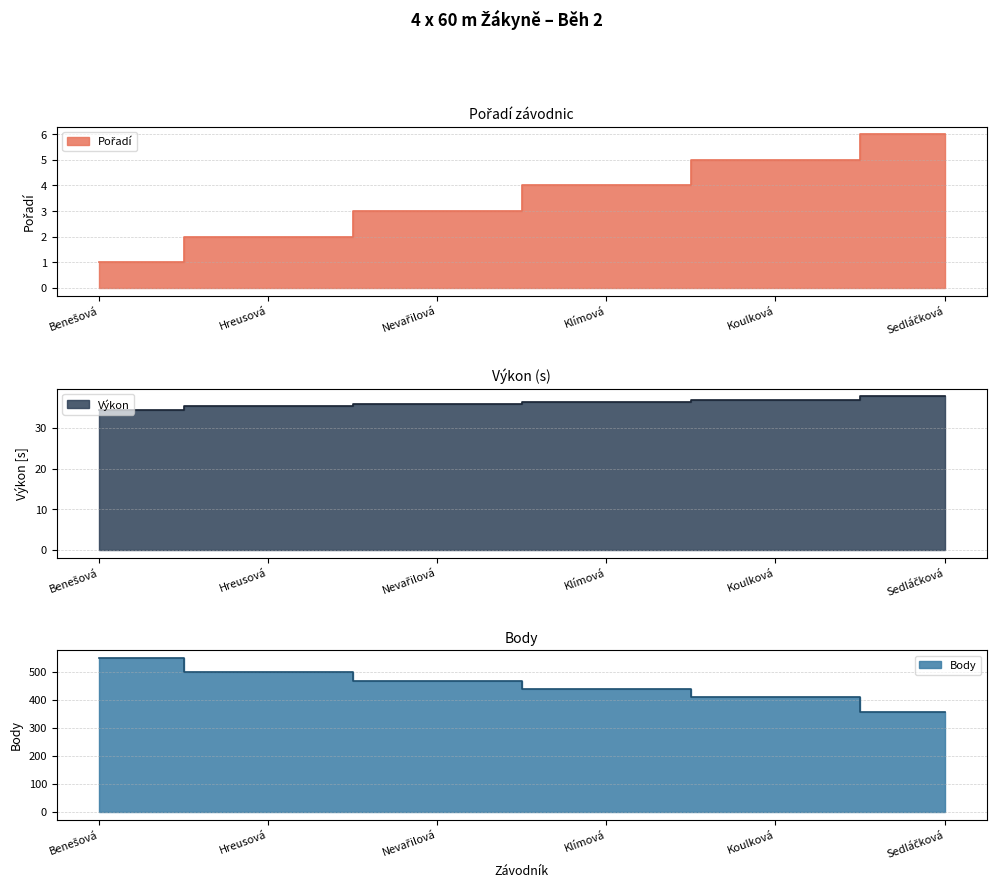

Is the value of Body at Hreusová greater than the value of Pořadí at Koulková?

Yes